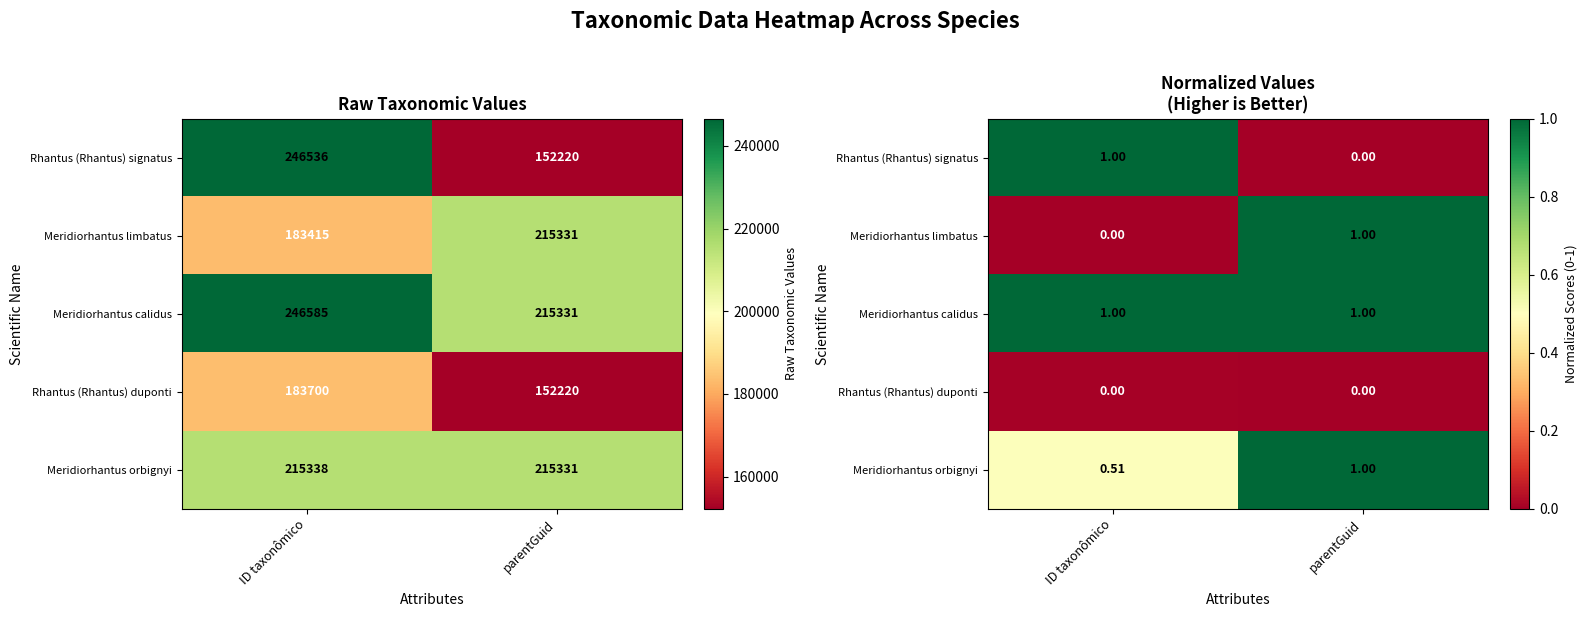

At which category is the sum across all series the highest?

parentGuid